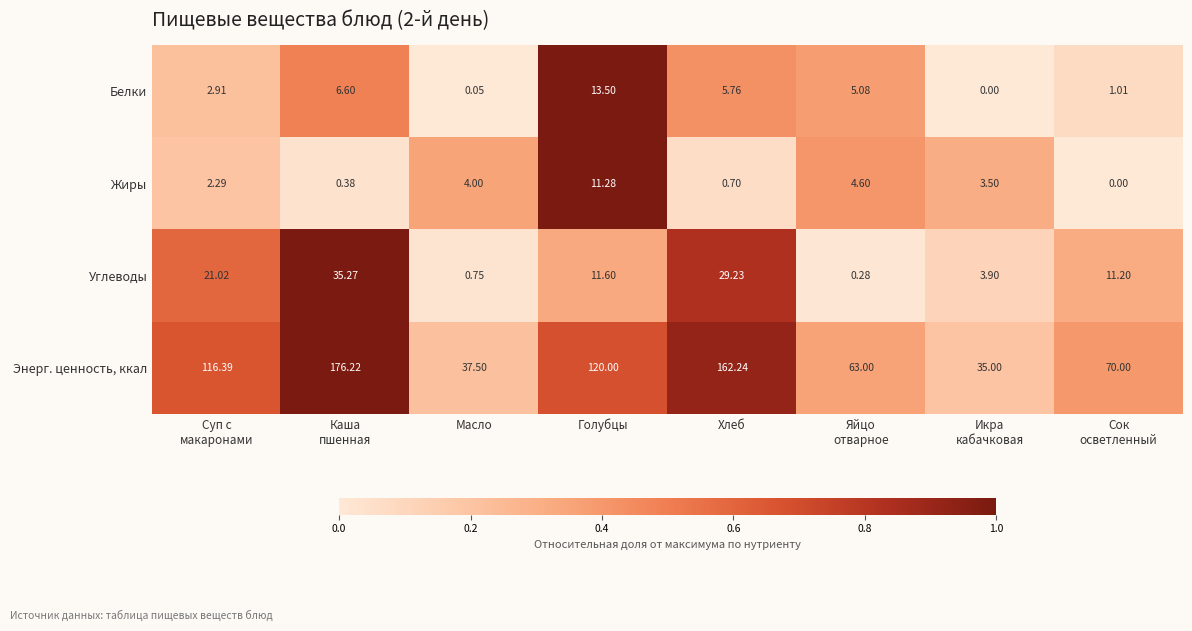

At Икра
кабачковая, list the series in order from largest to smallest.

Энерг. ценность, ккал, Углеводы, Жиры, Белки